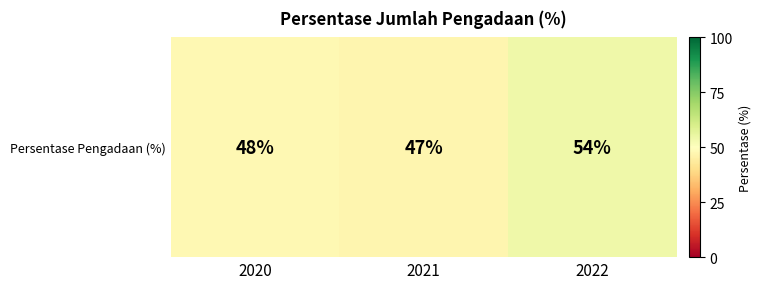

How many data points are less than 48?

1